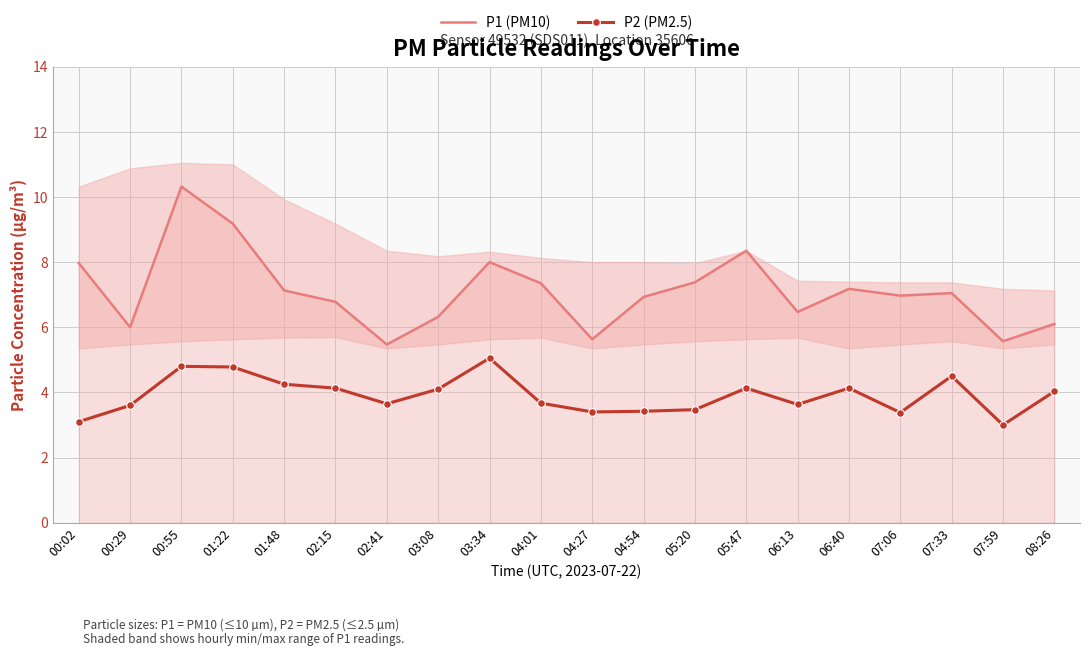

How many data points in P2 (PM2.5) are less than 4?

10